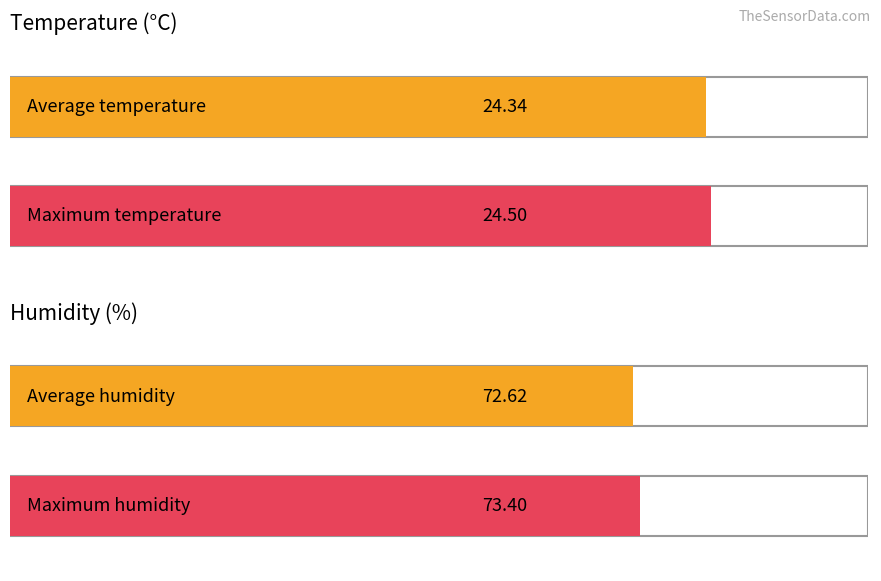

Count the number of data series in this chart.

4